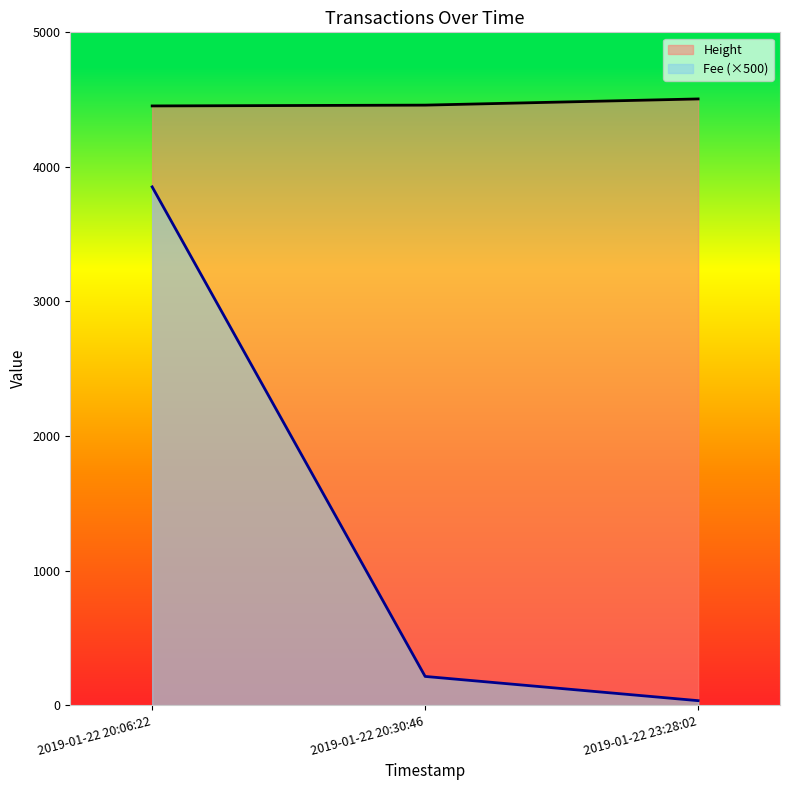

Rank the series by their average value, from highest to lowest.

Height, Fee (×500)